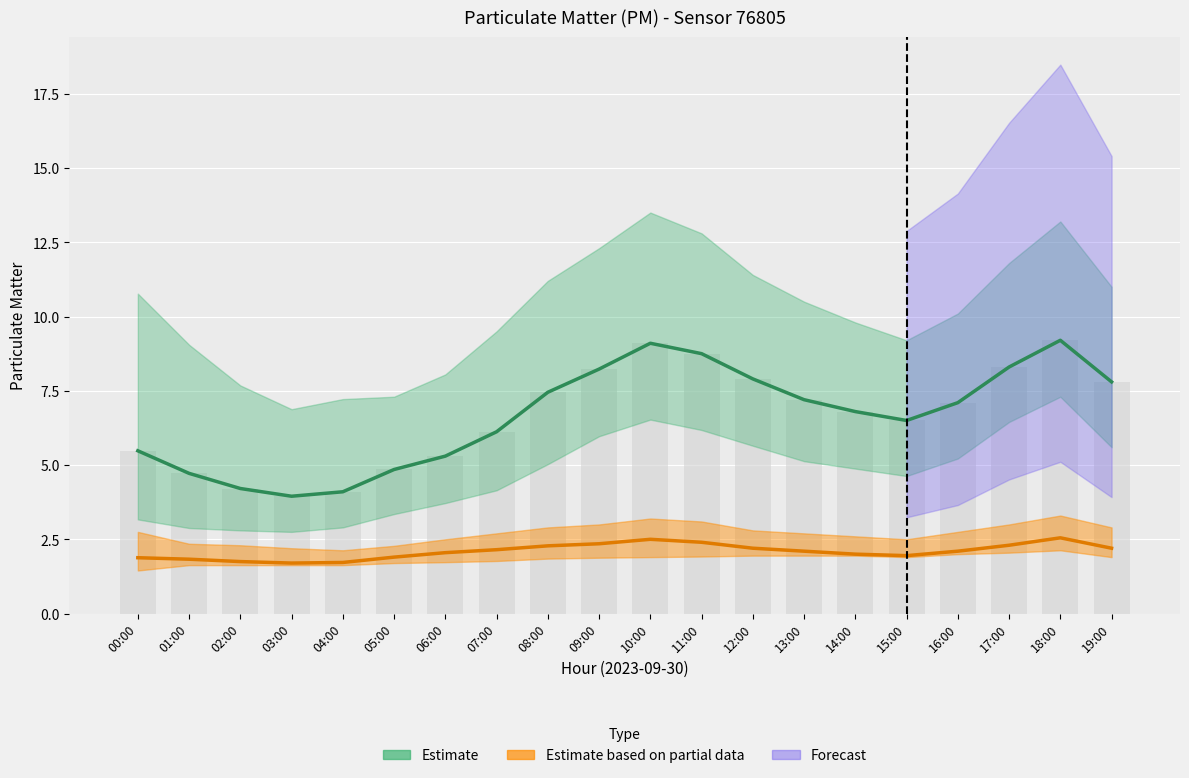

What is the label of the 13th bar from the left?

12:00